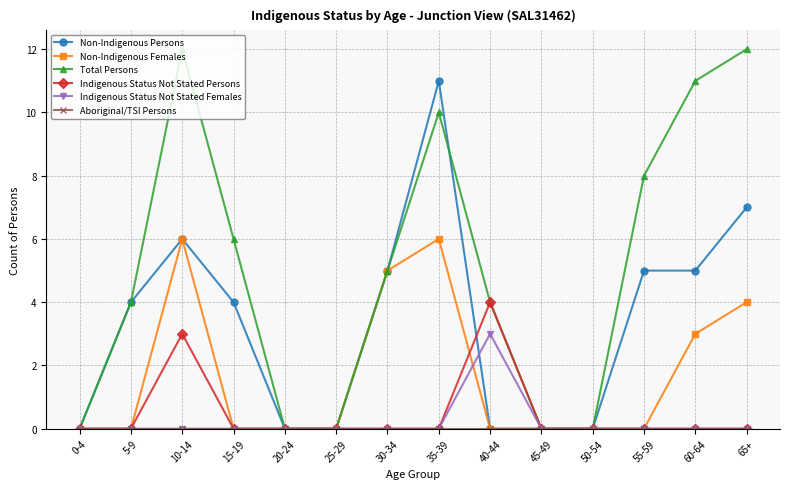

What is the difference between the highest and lowest values at 10-14?

12